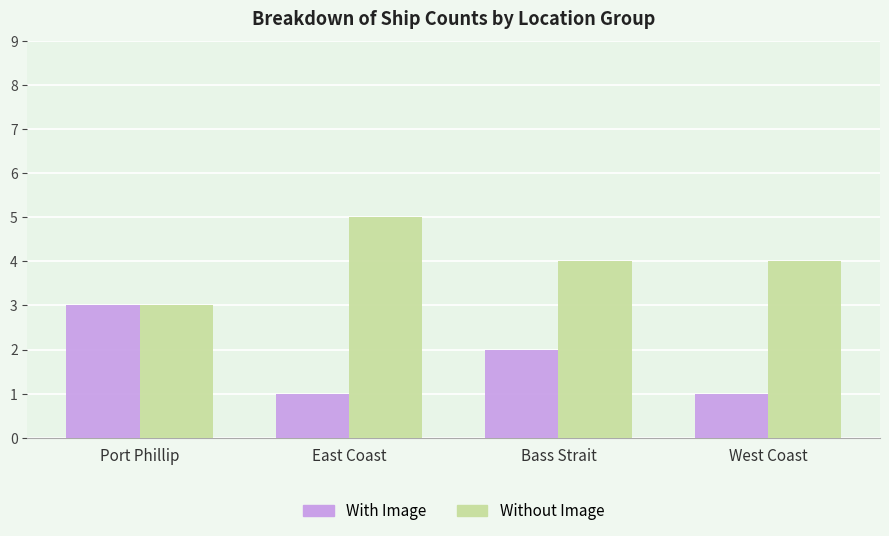

Count the With Image values in the range 1 to 3.

4